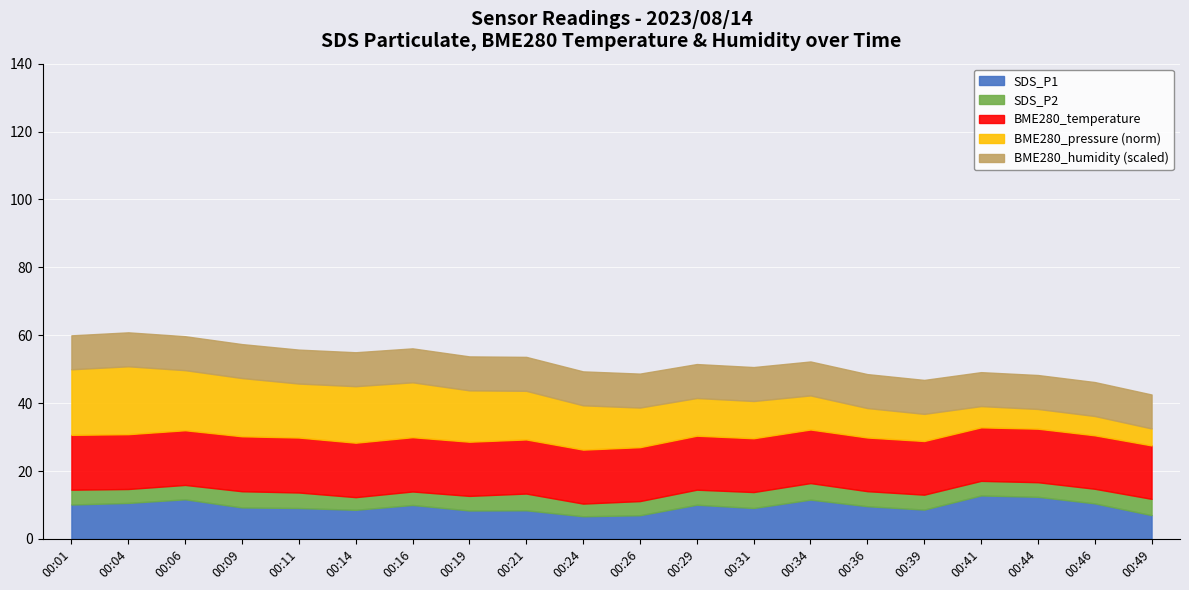

What is the maximum value for SDS_P1?

12.8